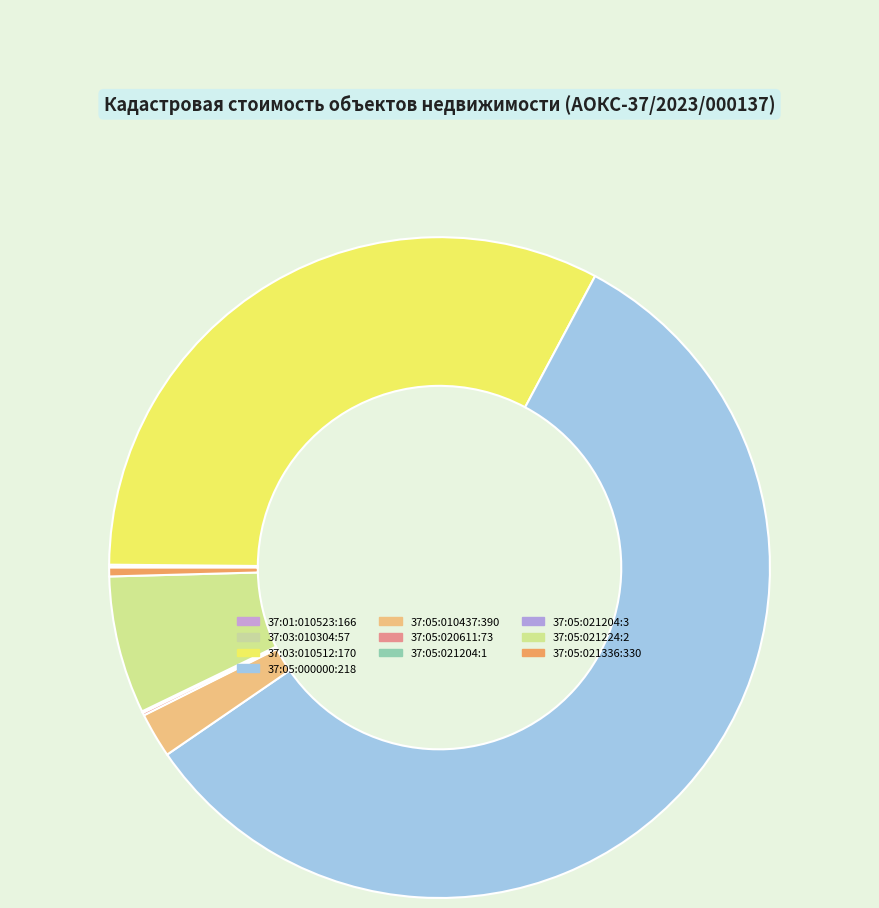

What is the largest slice in the pie chart?

37:05:000000:218